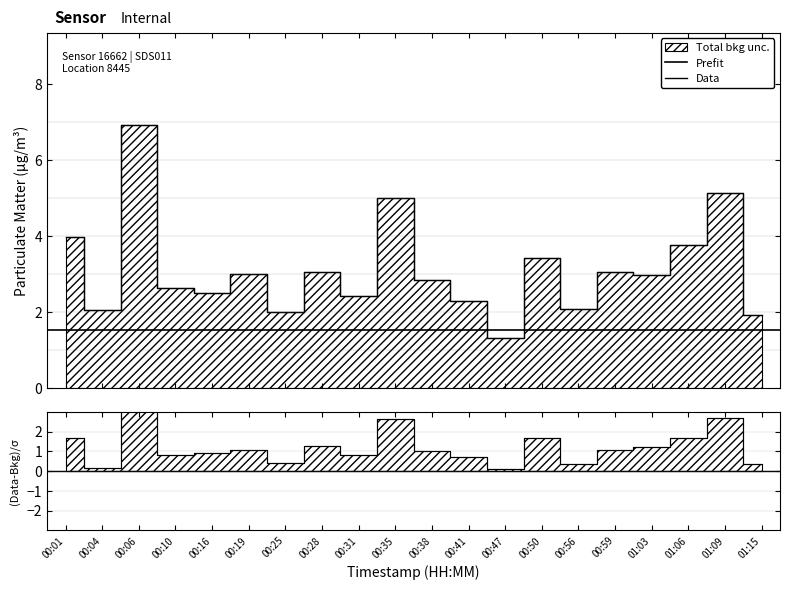

How many points are higher than both their immediate neighbors (excluding endpoints)?

7